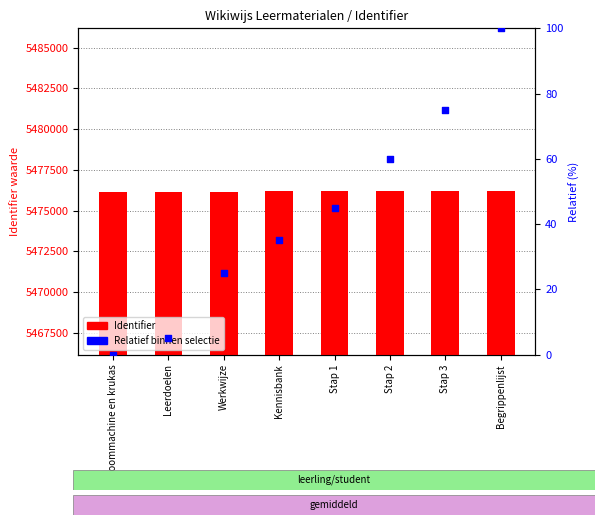

Is the value of Relatief binnen selectie at Kennisbank greater than the value of Identifier at Begrippenlijst?

No